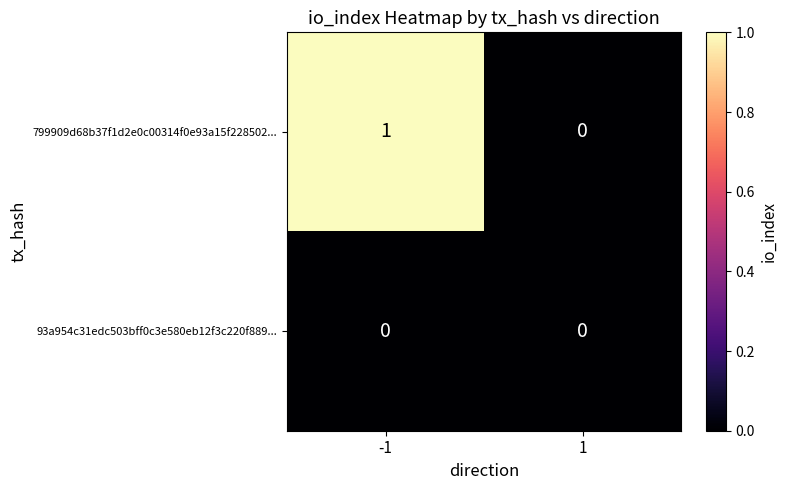

List the series in order of their peak value, lowest first.

93a954c31edc503bff0c3e580eb12f3c220f889..., 799909d68b37f1d2e0c00314f0e93a15f228502...